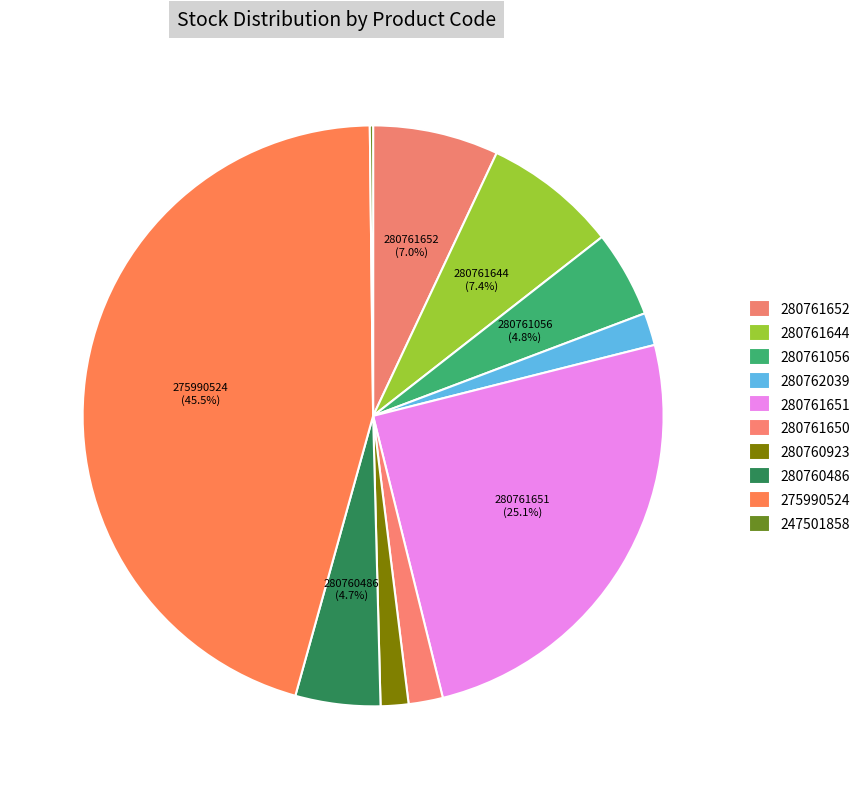

What is the change in value from 280761644 to 280760923?

-65